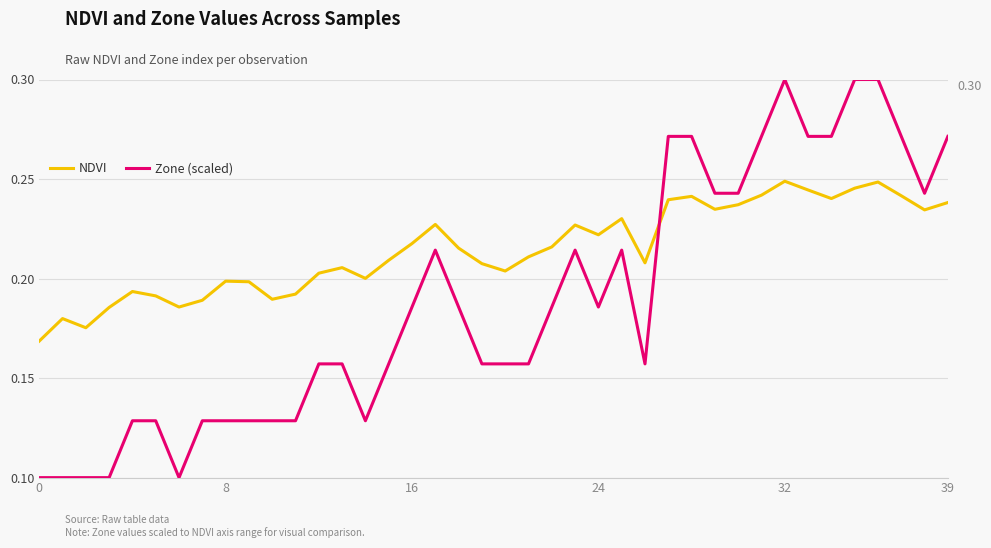

Which series has the largest total across all categories?

NDVI